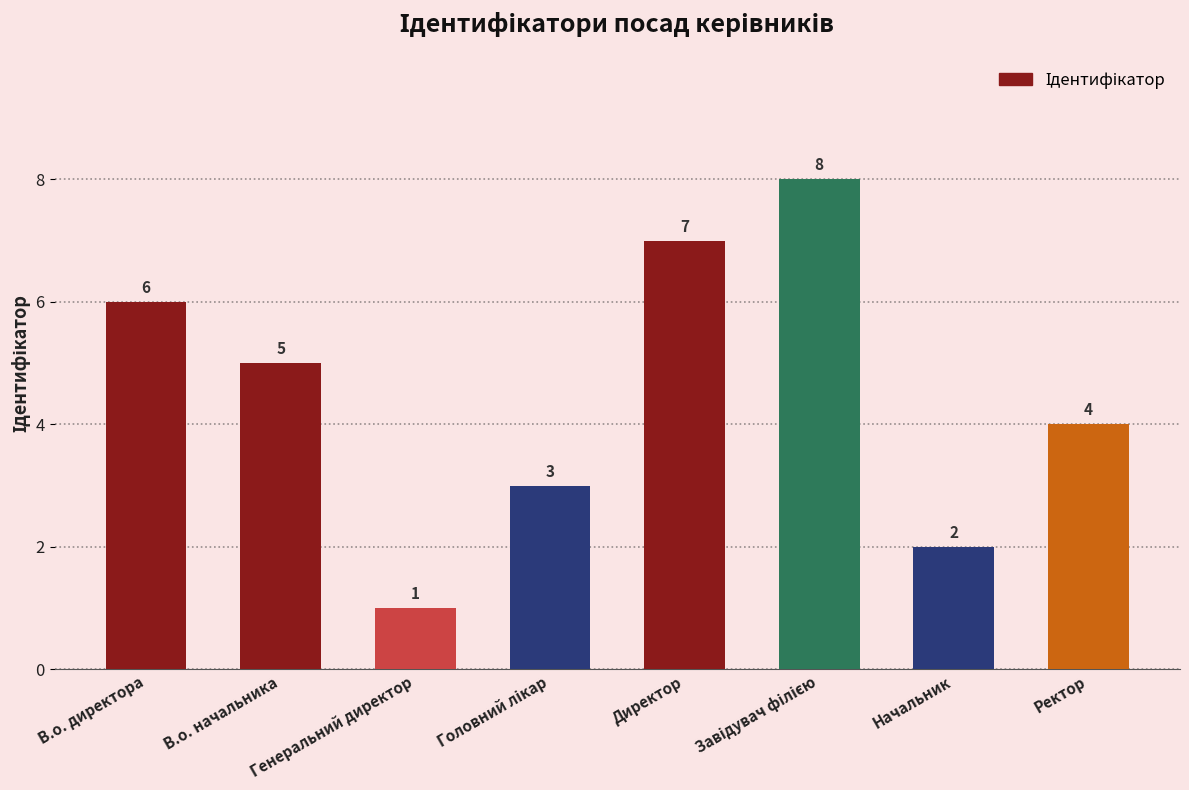

What is the smallest value displayed?

1